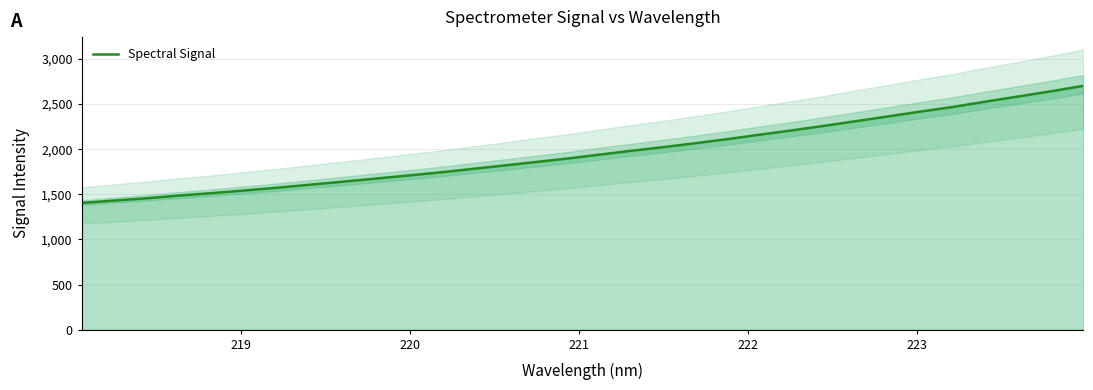

What is the lowest value of the Spectral Signal series?

1404.5